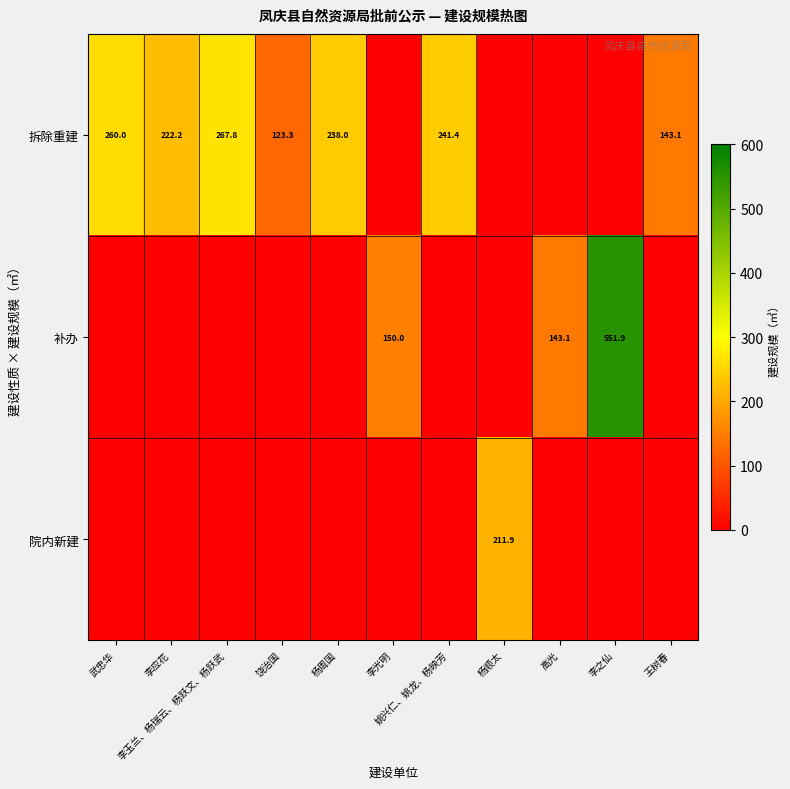

Rank the series by their average value, from highest to lowest.

拆除重建, 补办, 院内新建